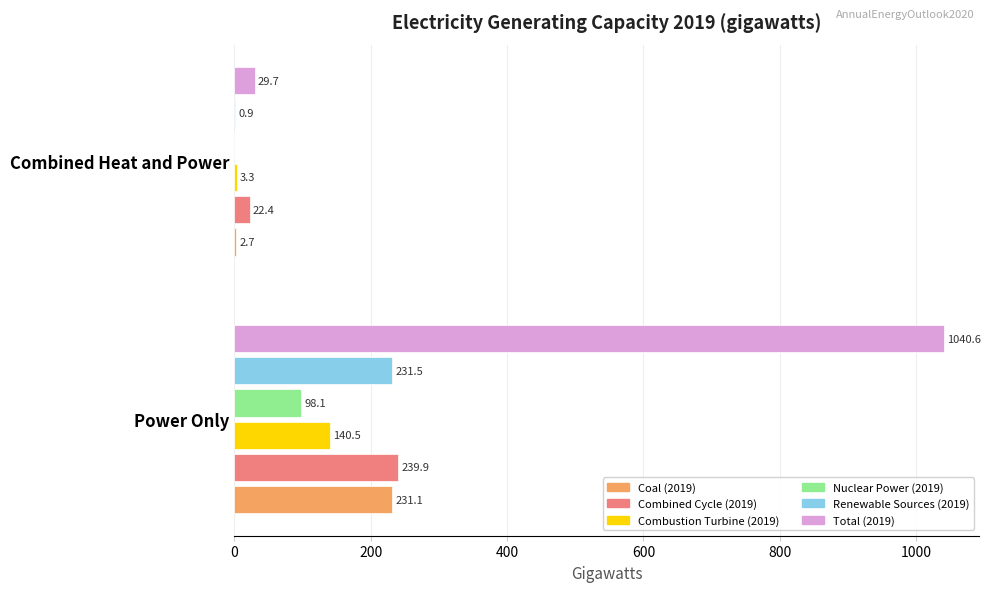

Where is Combined Cycle (2019) nearest to the value 131?

Combined Heat and Power